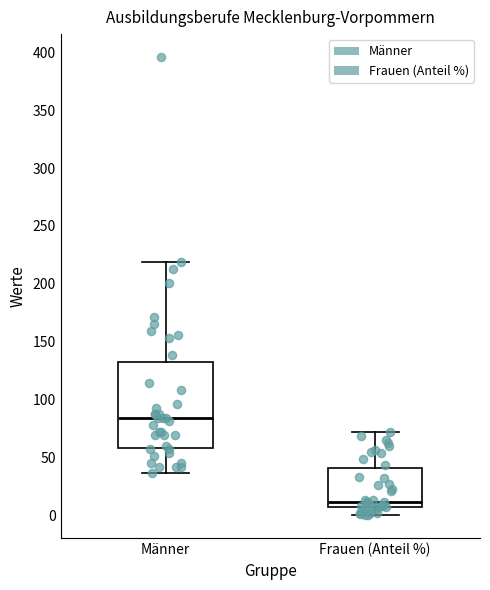

Reading left to right, read every box against the y-axis: the position of its median line, the range the box covers, and the ends of its whiskers. The values are not printed on the chart, so give them approximately, as read against the axis.

Männer: median 85, box 60 to 130, whiskers 35 to 220
Frauen (Anteil %): median 10, box 5 to 40, whiskers 0 to 70